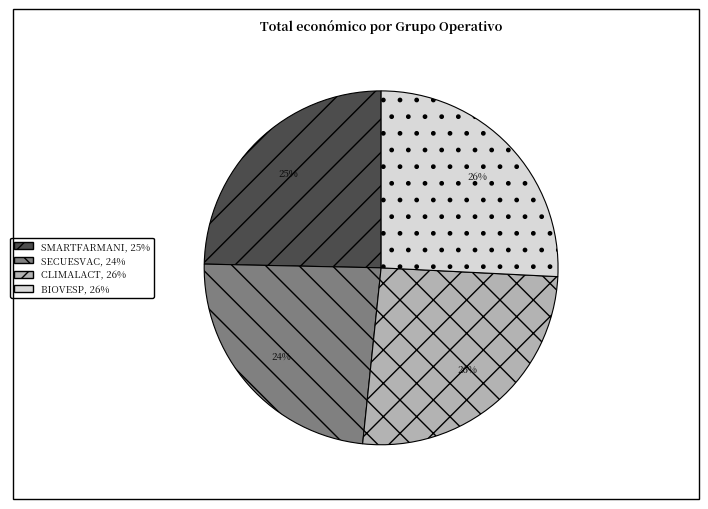

Is it true that SECUESVAC is 24% of the pie?

True